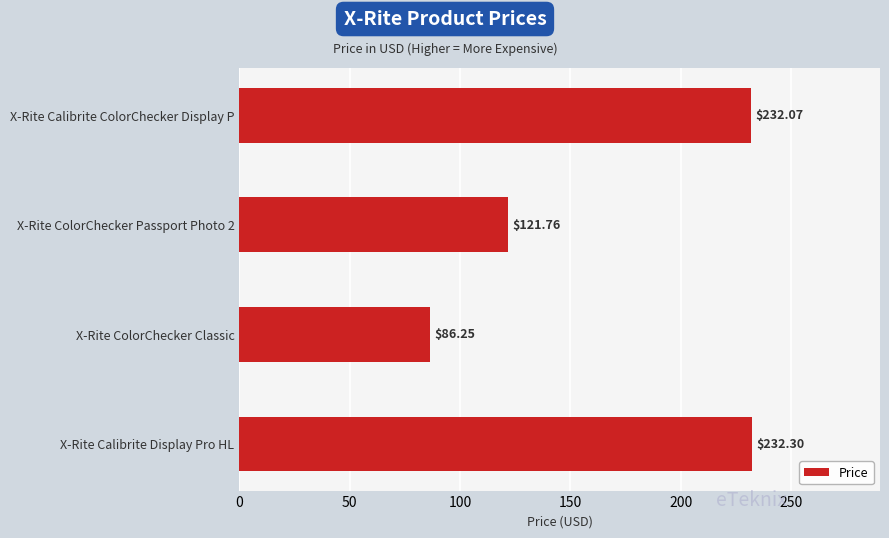

What is the greatest value displayed?

232.3